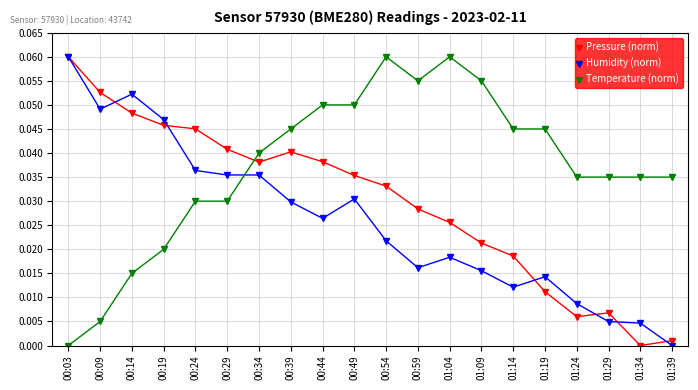

At how many categories does at least one series exceed 0?

20